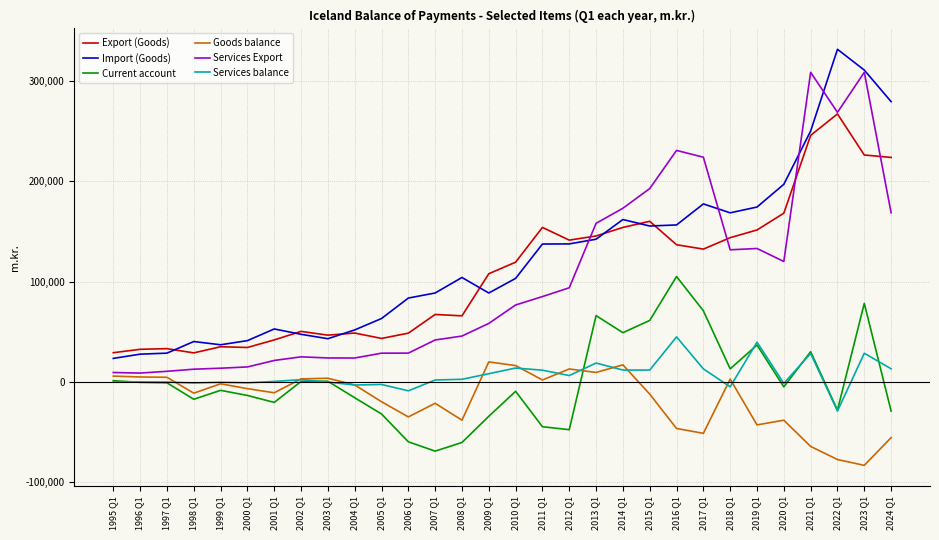

How many lines are shown in the chart?

6